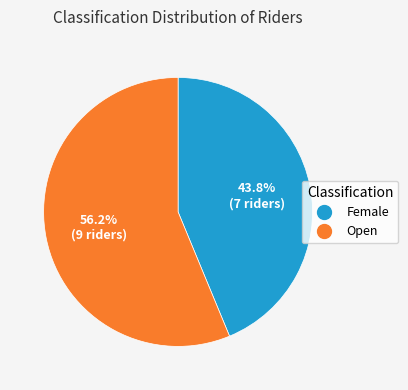

To the nearest percent, what is the combined percentage of Female and Open?

100%